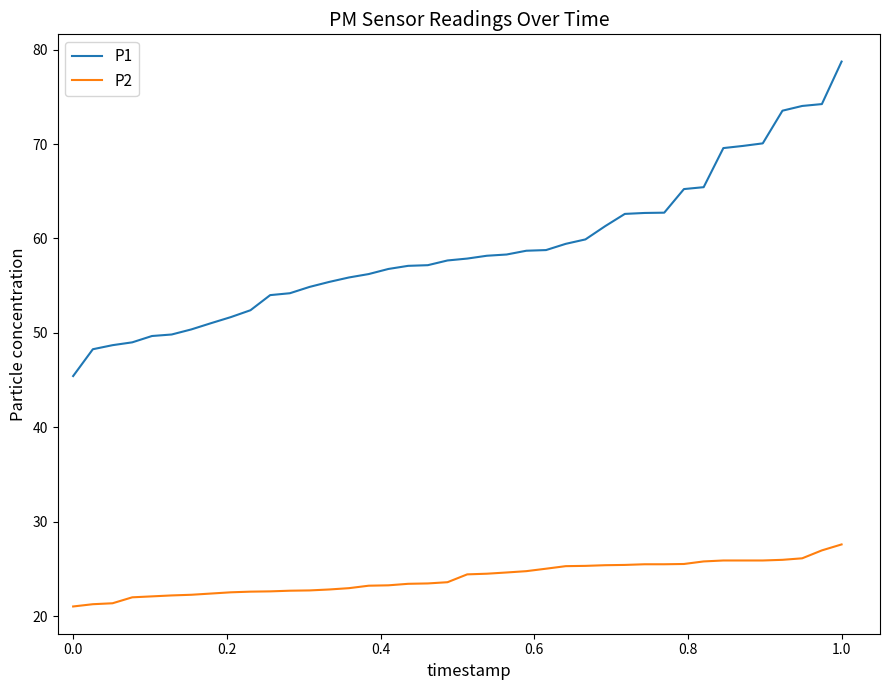

True or false: P1 and P2 cross at least once.

False